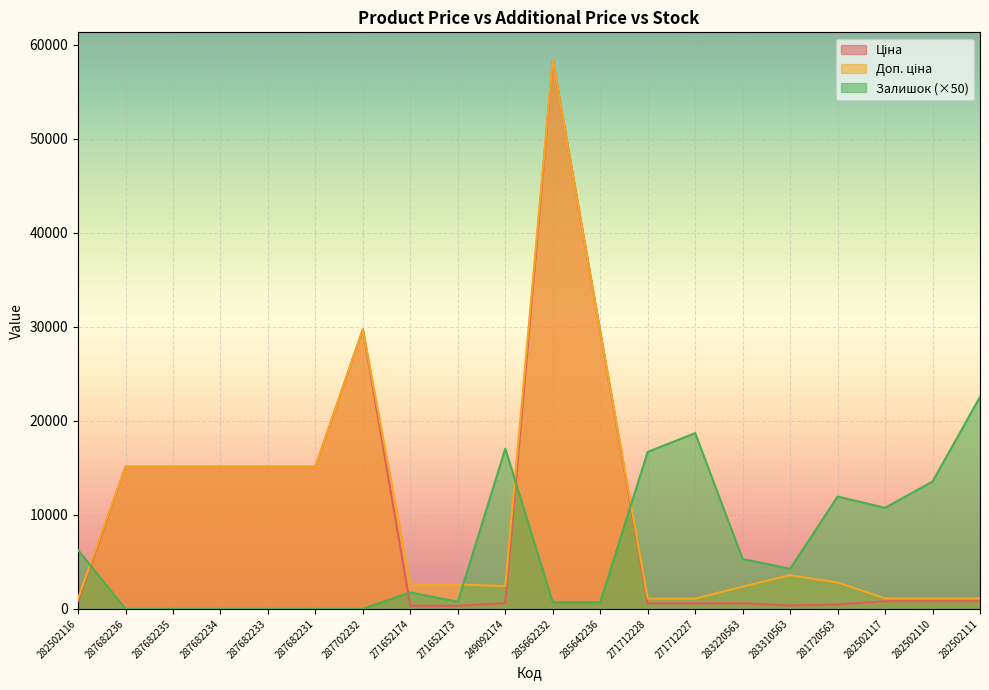

Between 282502117 and 287682231, which is larger?

287682231